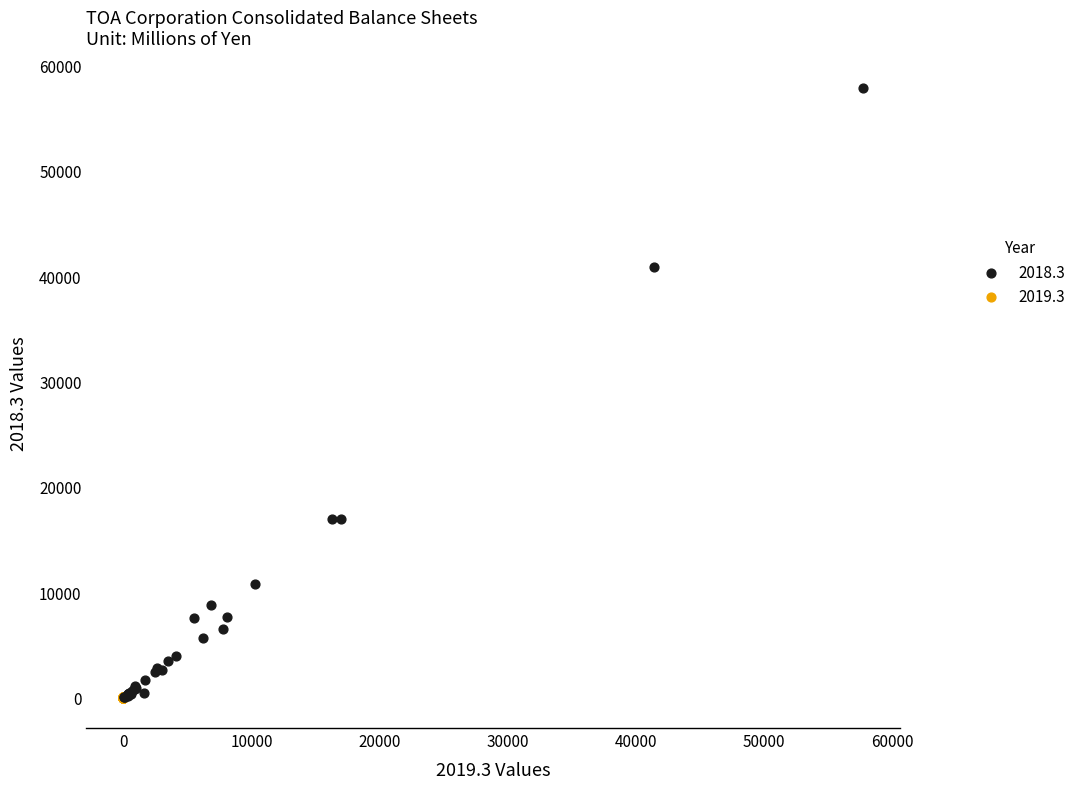

Which series has the widest spread of Y values?

2018.3